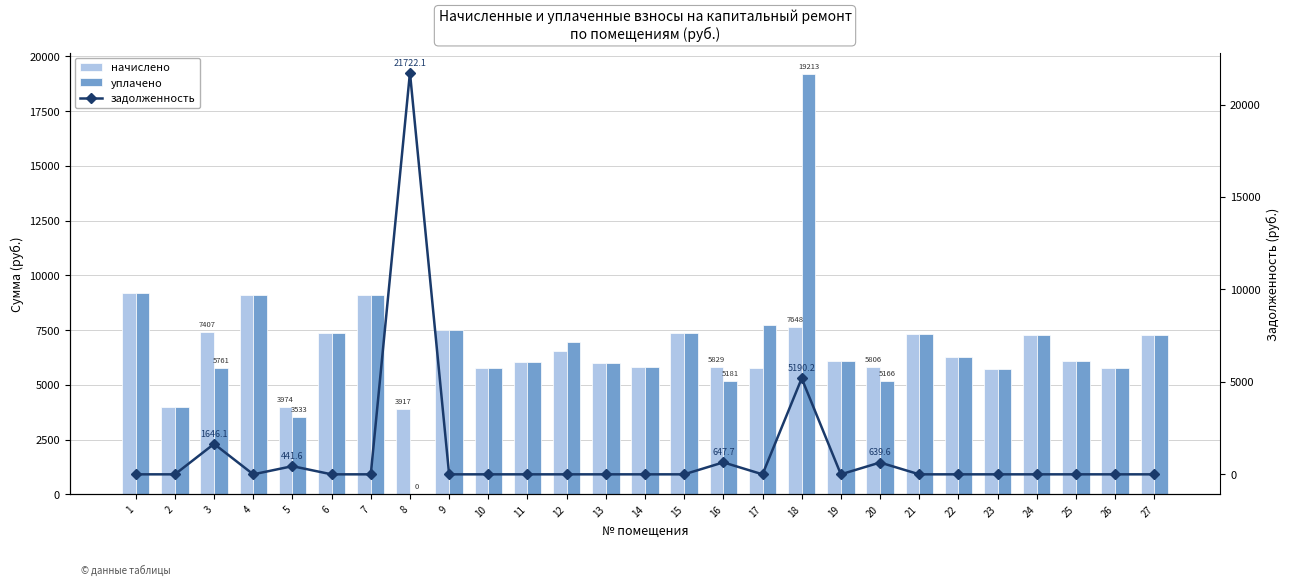

At 10, list the series in order from smallest to largest.

задолженность, начислено, уплачено